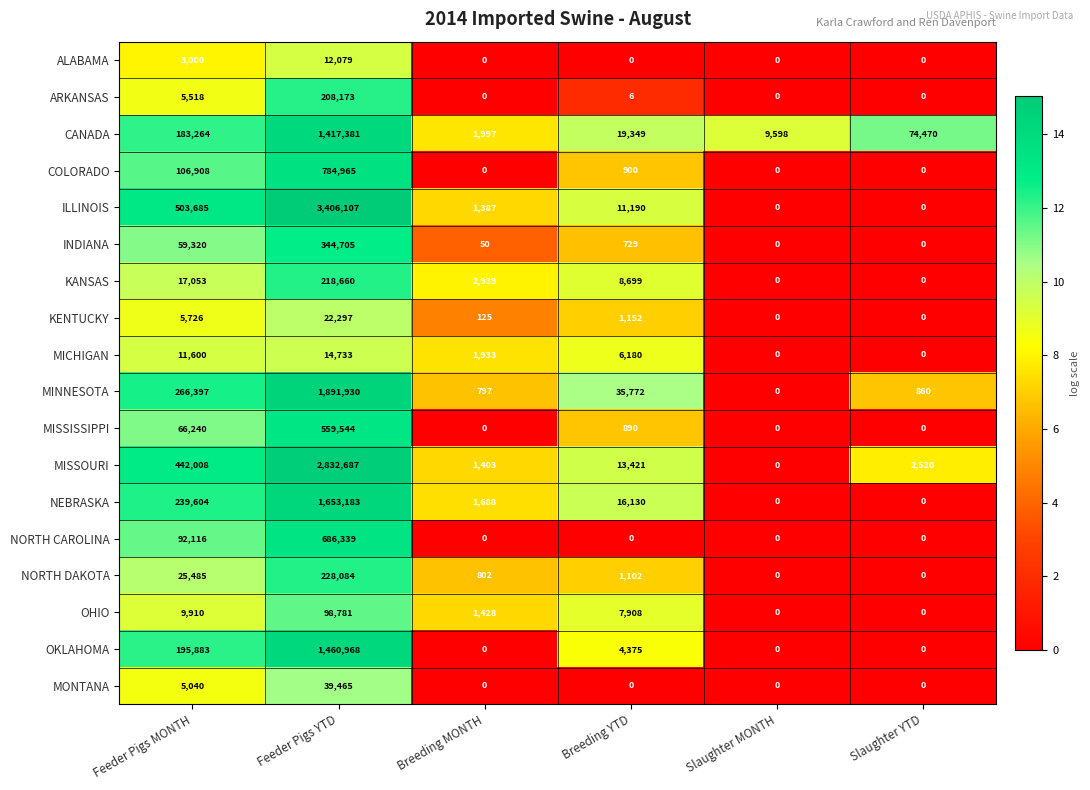

True or false: NORTH CAROLINA has a value of 92116 at Feeder Pigs MONTH.

True